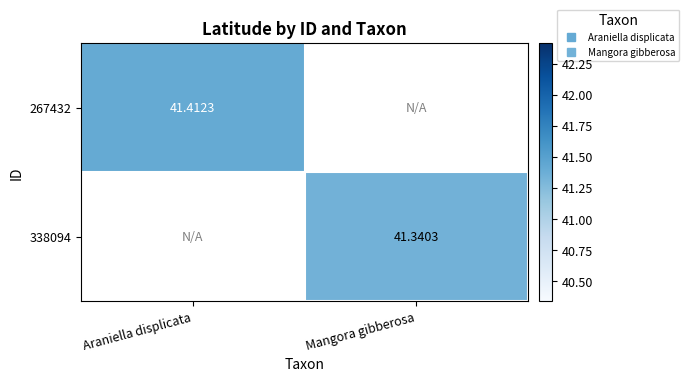

Which label corresponds to the smallest value in the chart?

Mangora gibberosa